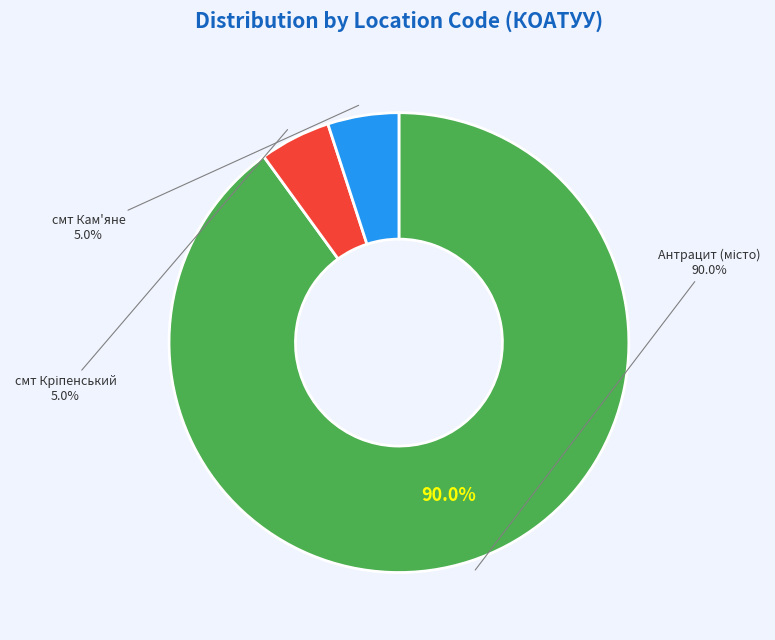

Is 4410300000 the majority of the pie?

No